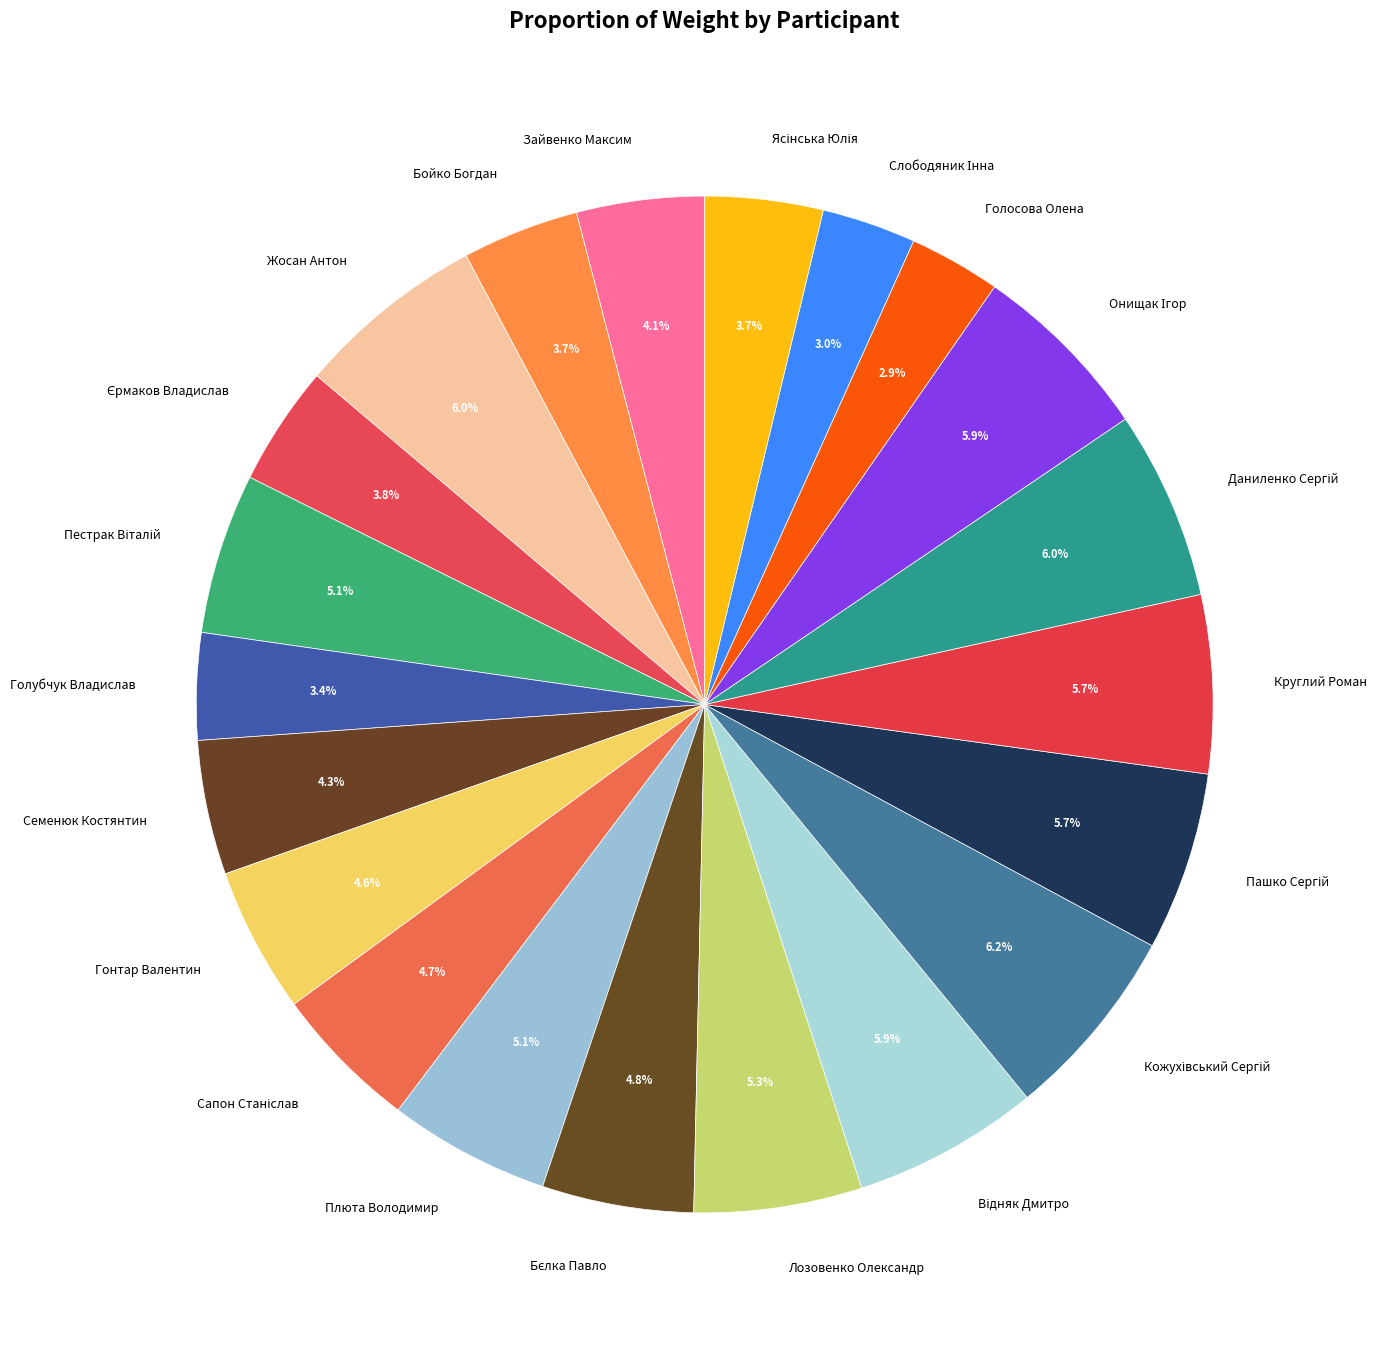

What is the ratio of the value at Голосова Олена to the value at Бойко Богдан?

0.8